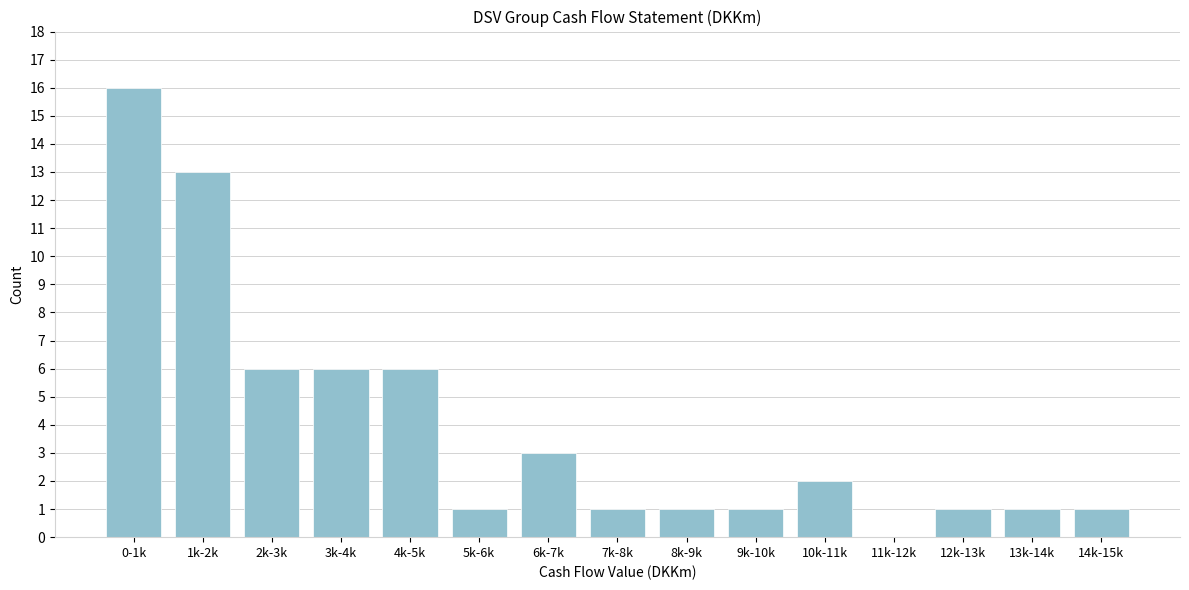

Reading right to left, transcribe all the data shown in this chart.

14k-15k=1	13k-14k=1	12k-13k=1	11k-12k=0	10k-11k=2	9k-10k=1	8k-9k=1	7k-8k=1	6k-7k=3	5k-6k=1	4k-5k=6	3k-4k=6	2k-3k=6	1k-2k=13	0-1k=16